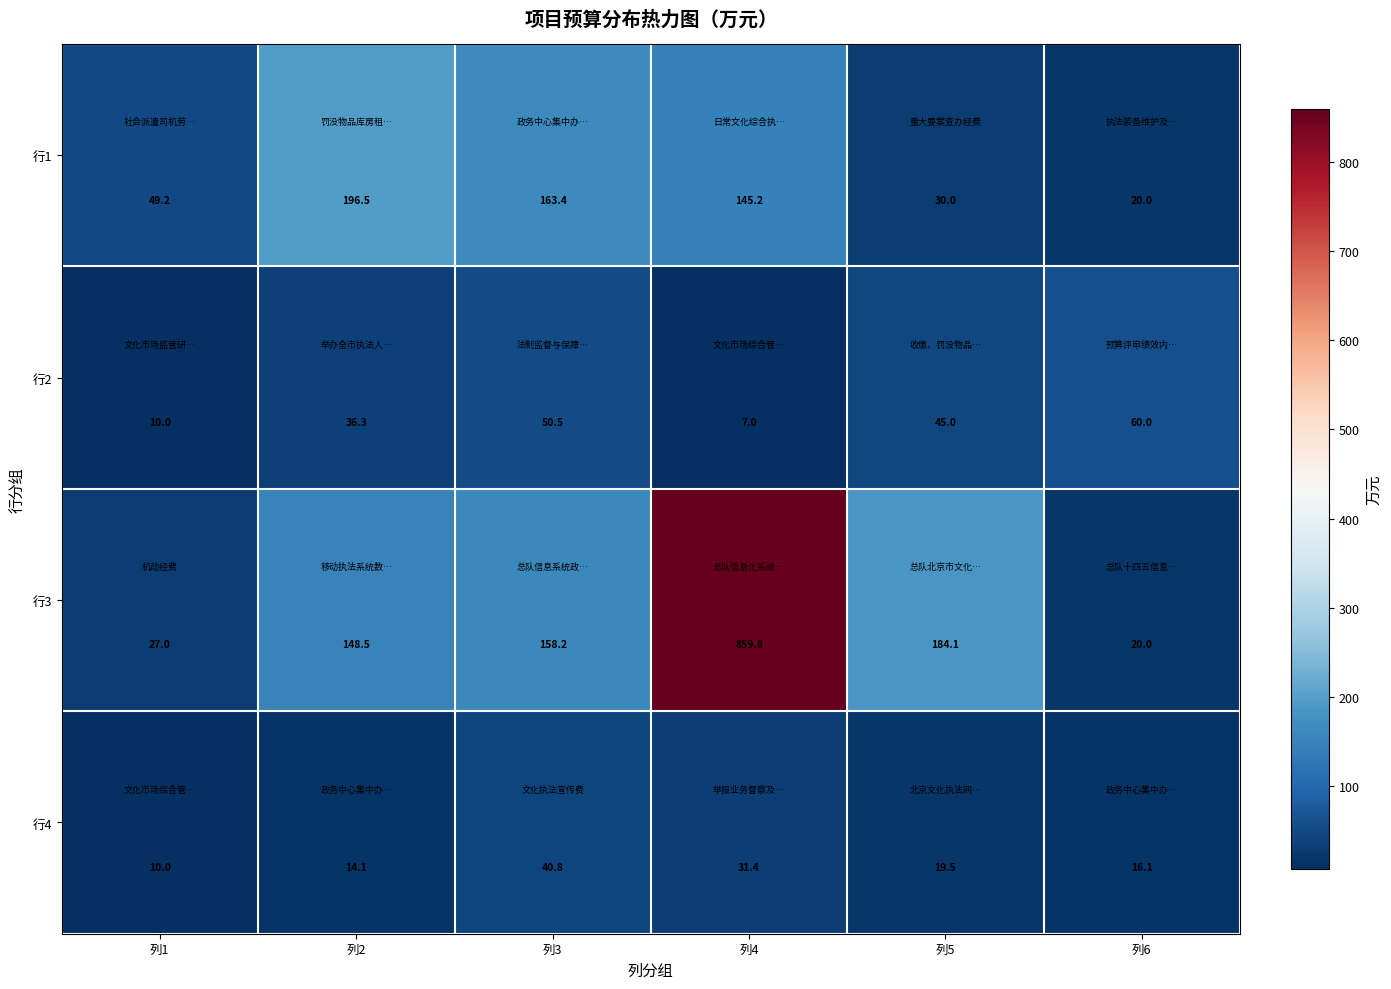

Is it true that 行4 equals 6.4 at 列5?

False